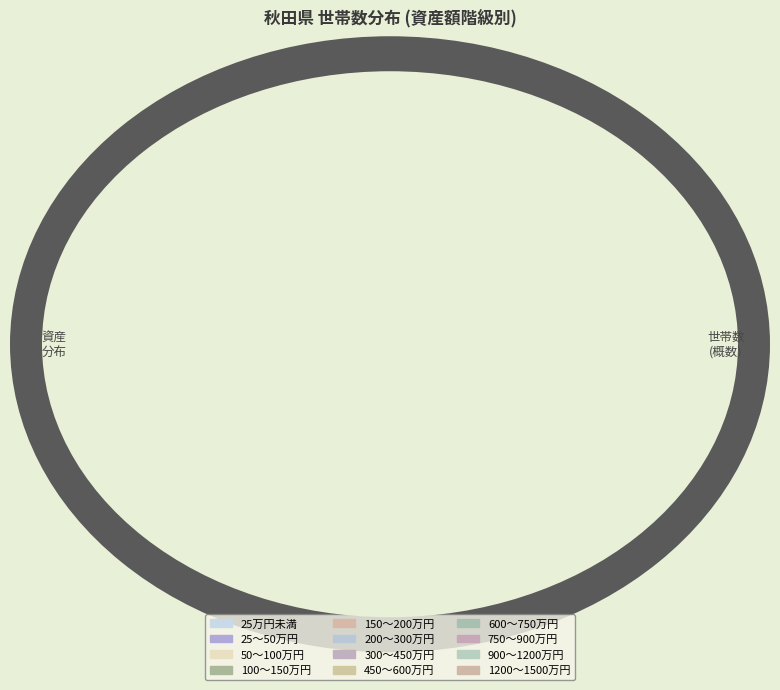

What percentage is NOT represented by 200～300万円?

92.3%